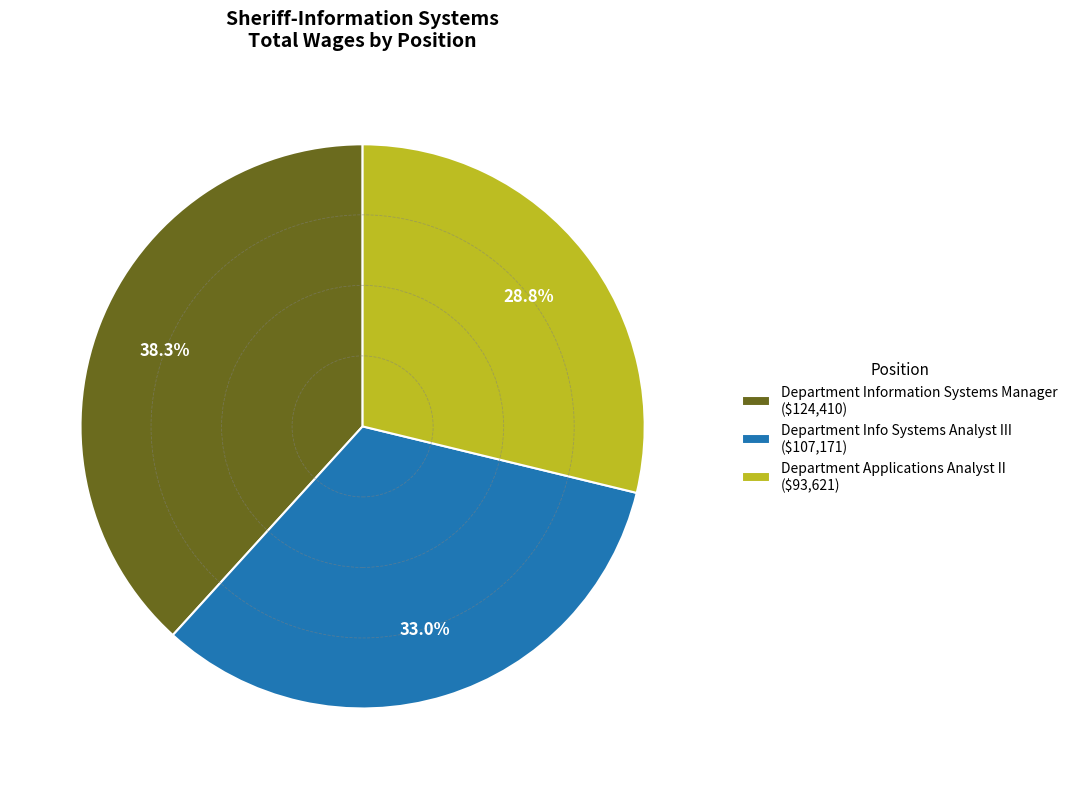

To the nearest percent, what is the combined percentage of Department Applications Analyst II and Department Information Systems Manager?

67%